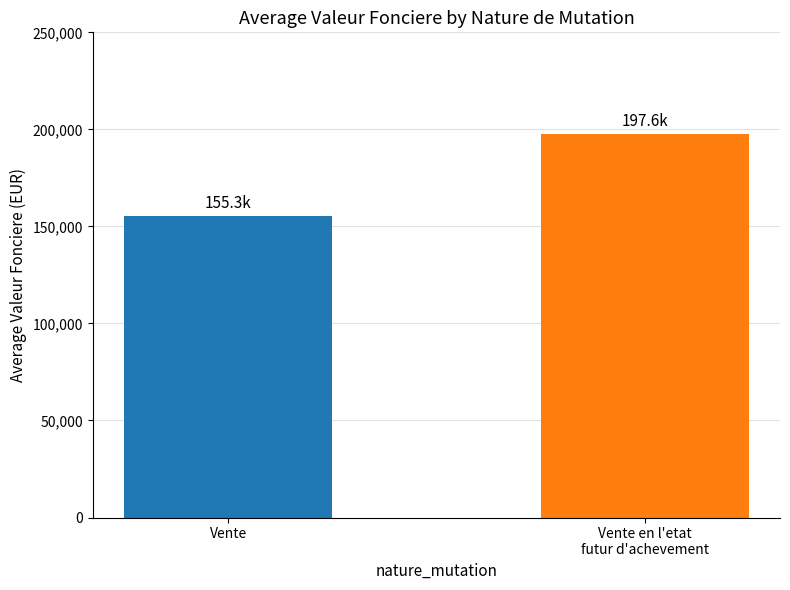

Which label corresponds to the largest value in the chart?

Vente en l'etat
futur d'achevement